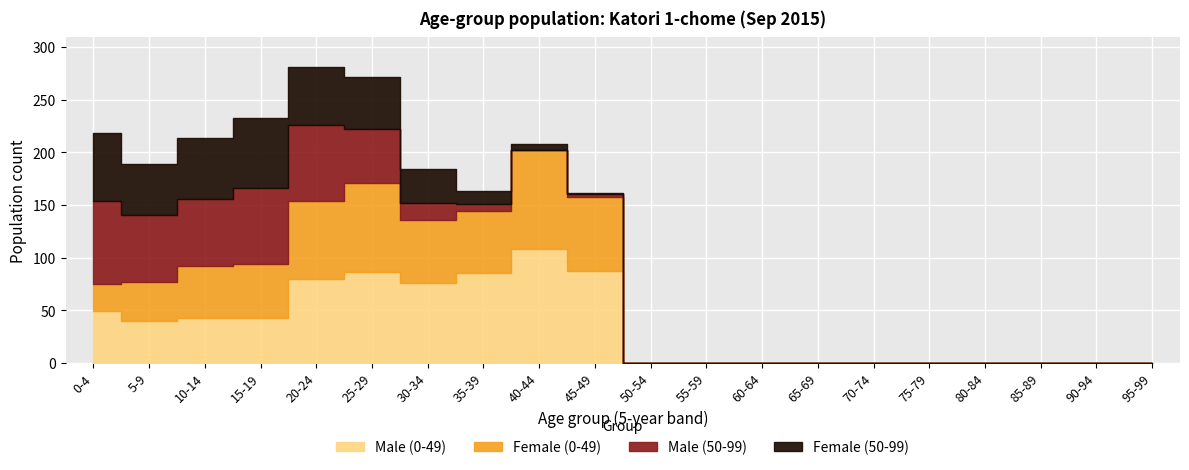

Where do Female (50-99) and Male (0-49) first cross each other?

15-19 and 20-24